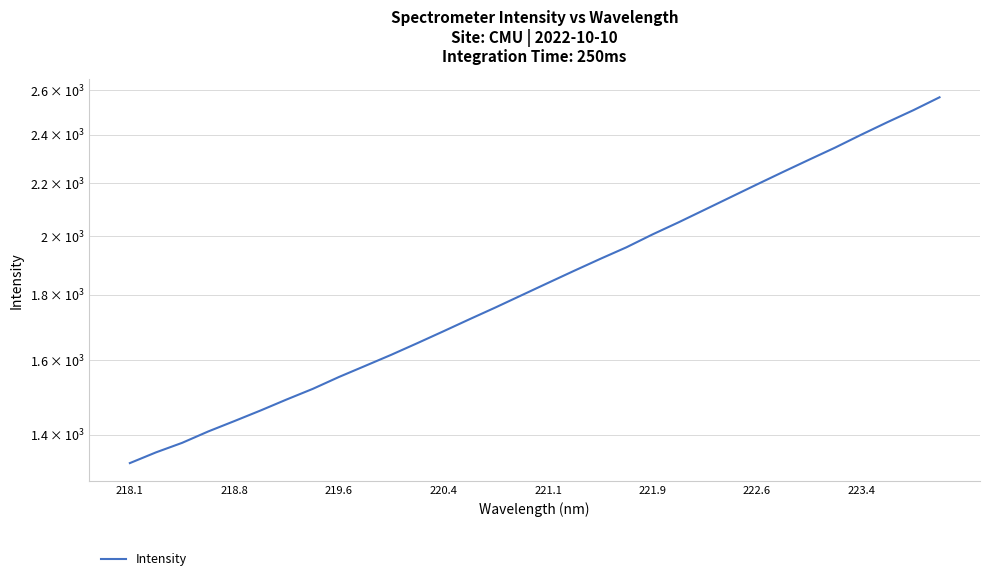

True or false: there are more than 2 points higher than both neighbors.

False